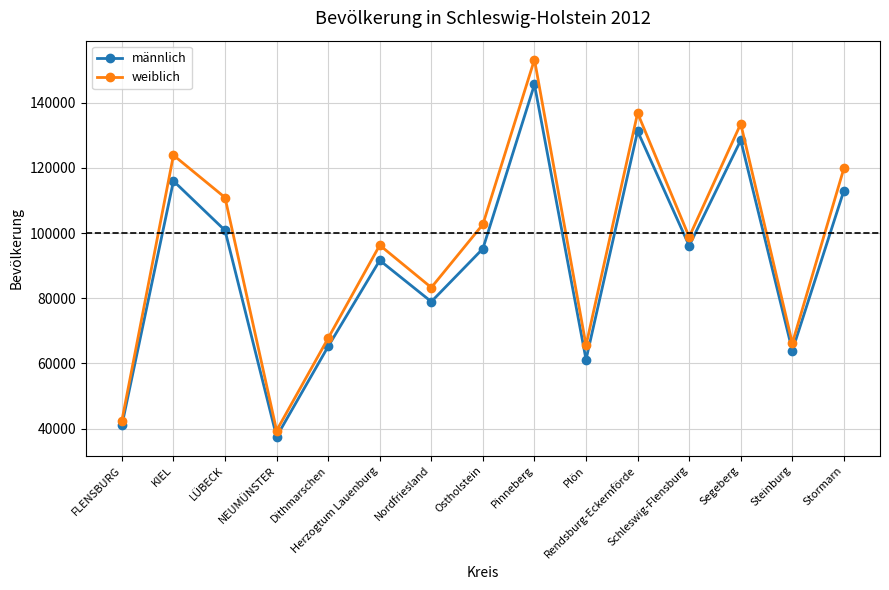

What value does the weiblich series have at NEUMÜNSTER?

39405